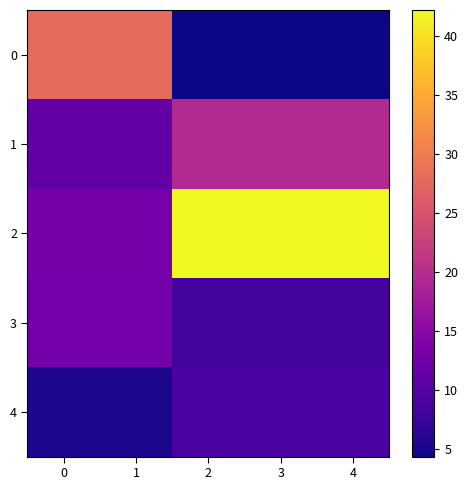

What is the difference between the highest and lowest values at 0?

22.8